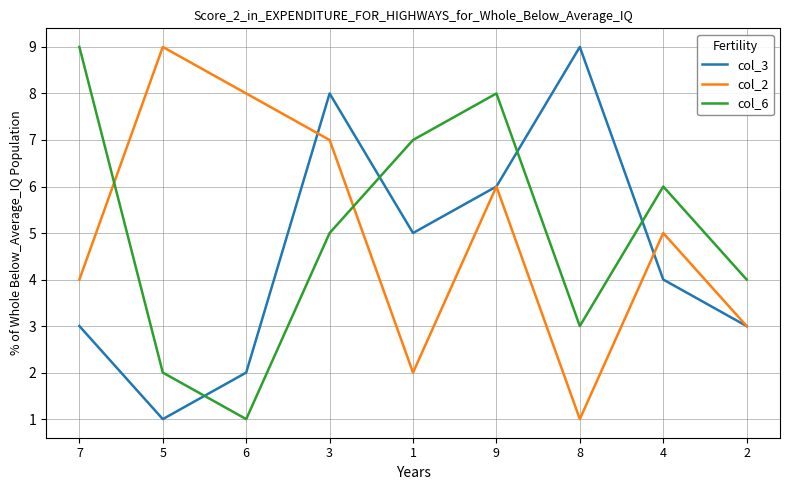

Reading left to right, what are all the values shown in this chart?

col_3: 3	1	2	8	5	6	9	4	3
col_2: 4	9	8	7	2	6	1	5	3
col_6: 9	2	1	5	7	8	3	6	4